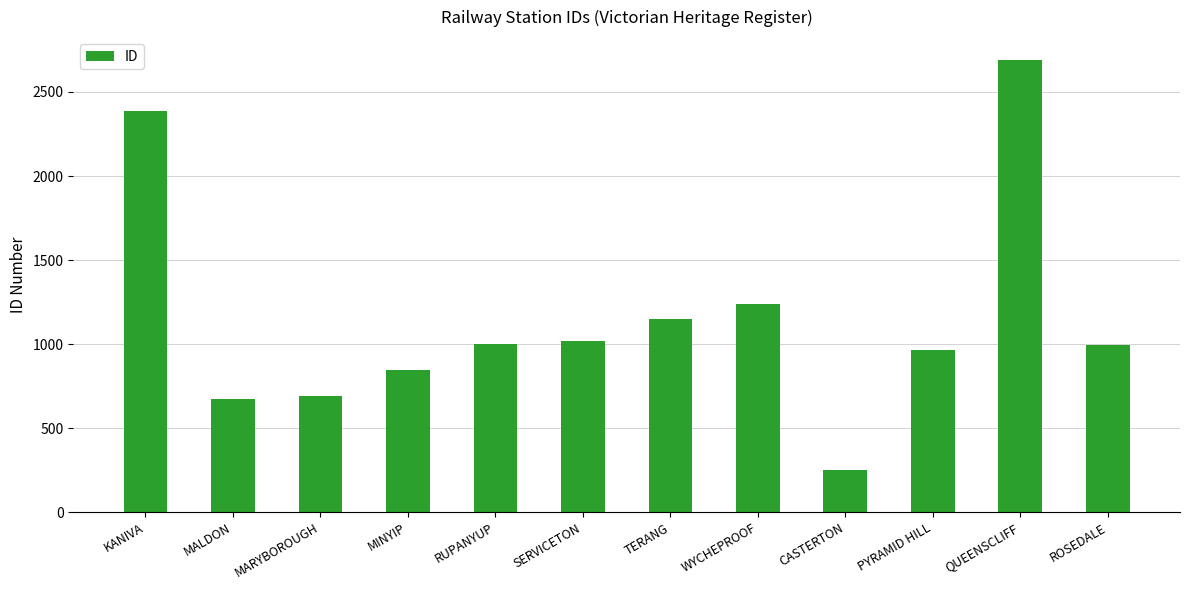

At which label is the value closest to 1470?

WYCHEPROOF